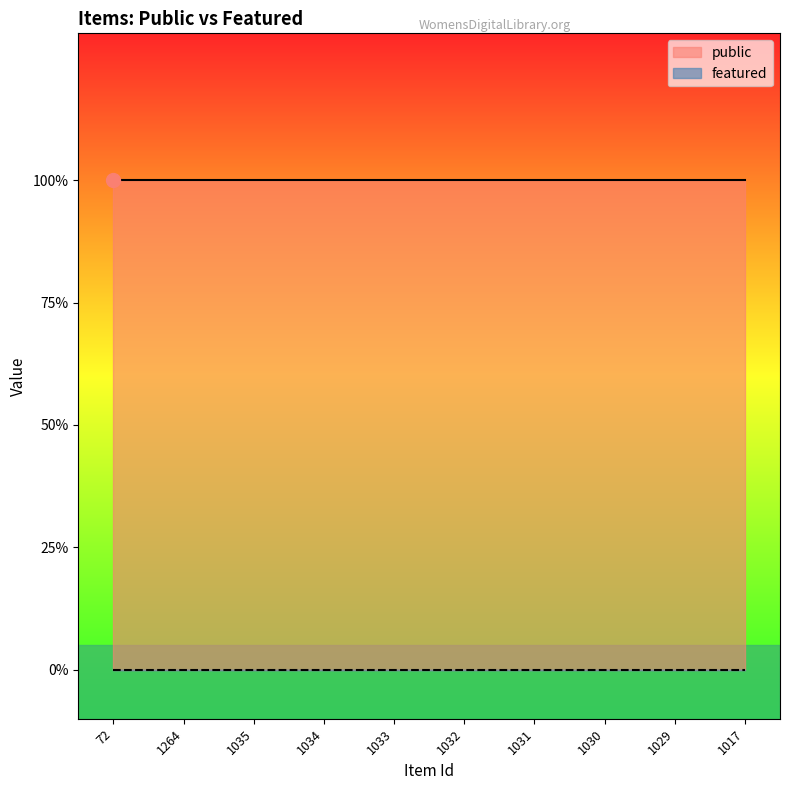

Reading right to left, extract all data points from this chart.

public: 1	1	1	1	1	1	1	1	1	1
featured: 0	0	0	0	0	0	0	0	0	0